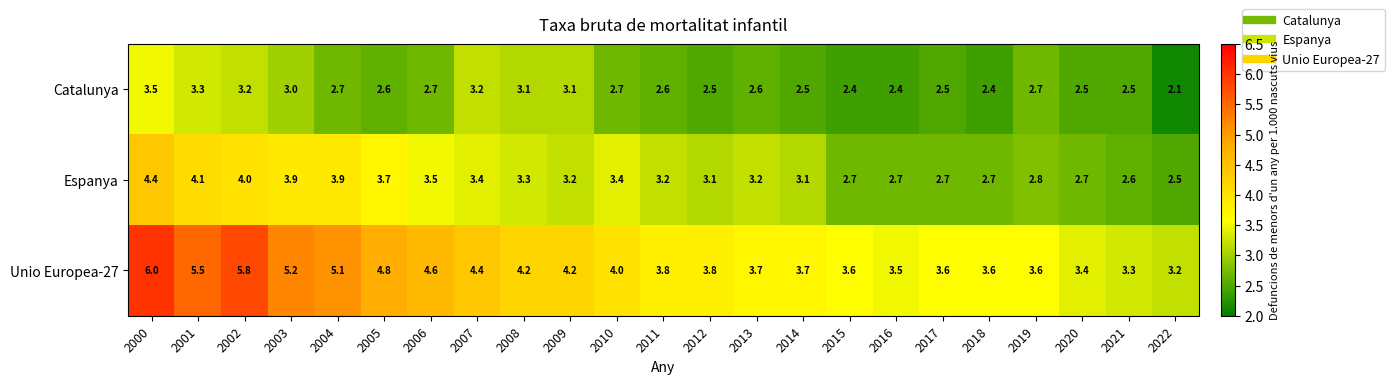

What is the minimum value shown in the chart?

2.1